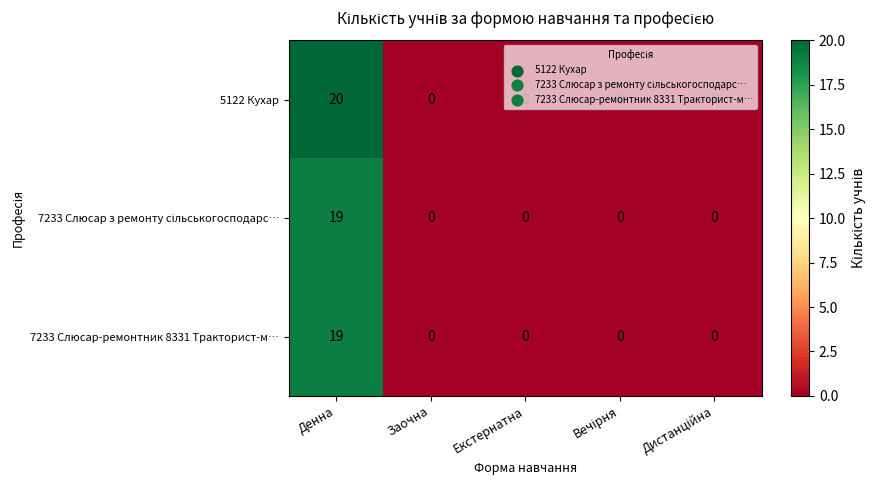

Is it true that 5122 Кухар equals 6 at Денна?

False